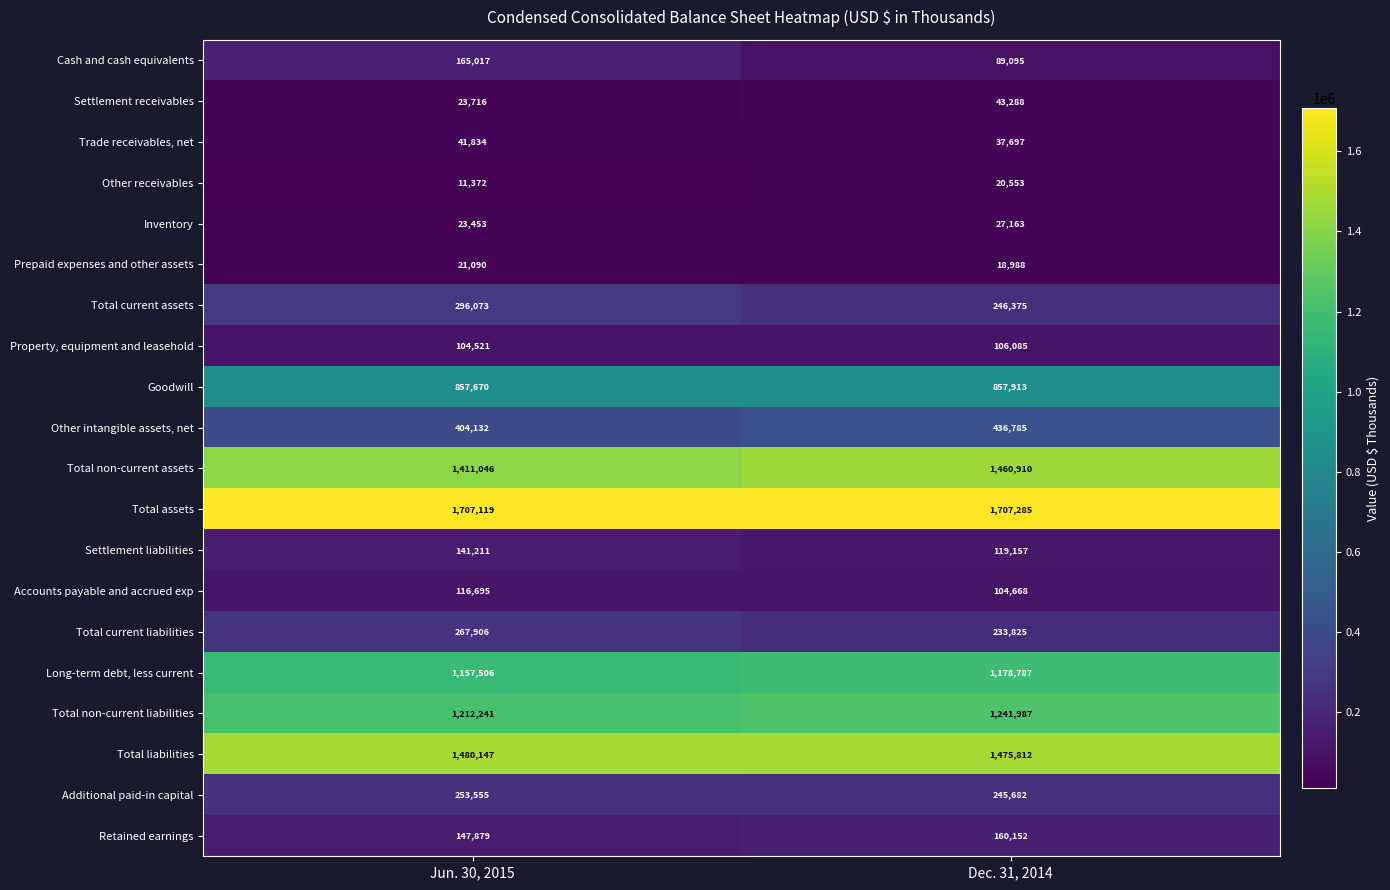

Is the value of Trade receivables, net at Jun. 30, 2015 greater than the value of Total non-current liabilities at Dec. 31, 2014?

No